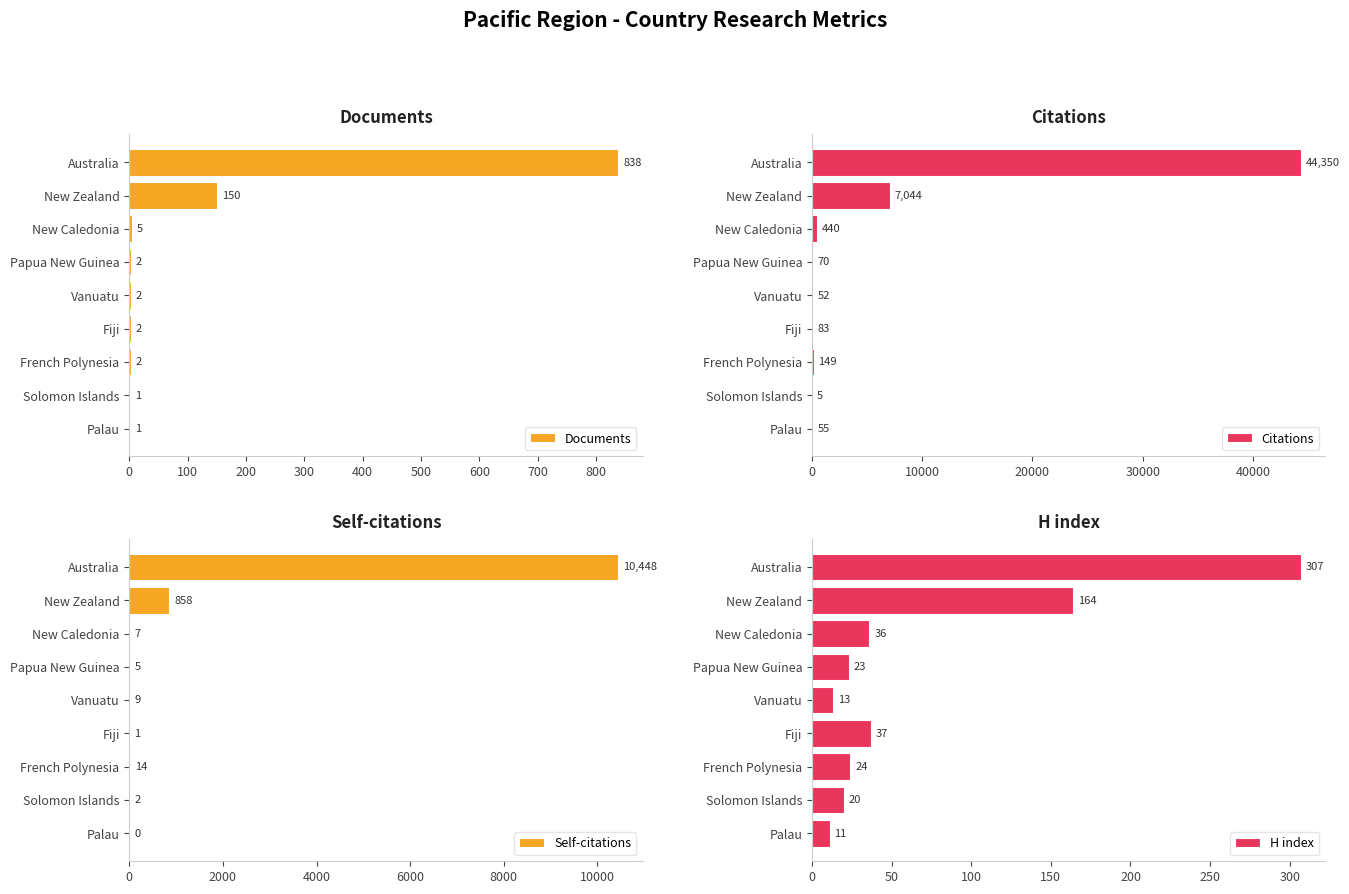

What is the total value across all series at 200?

488